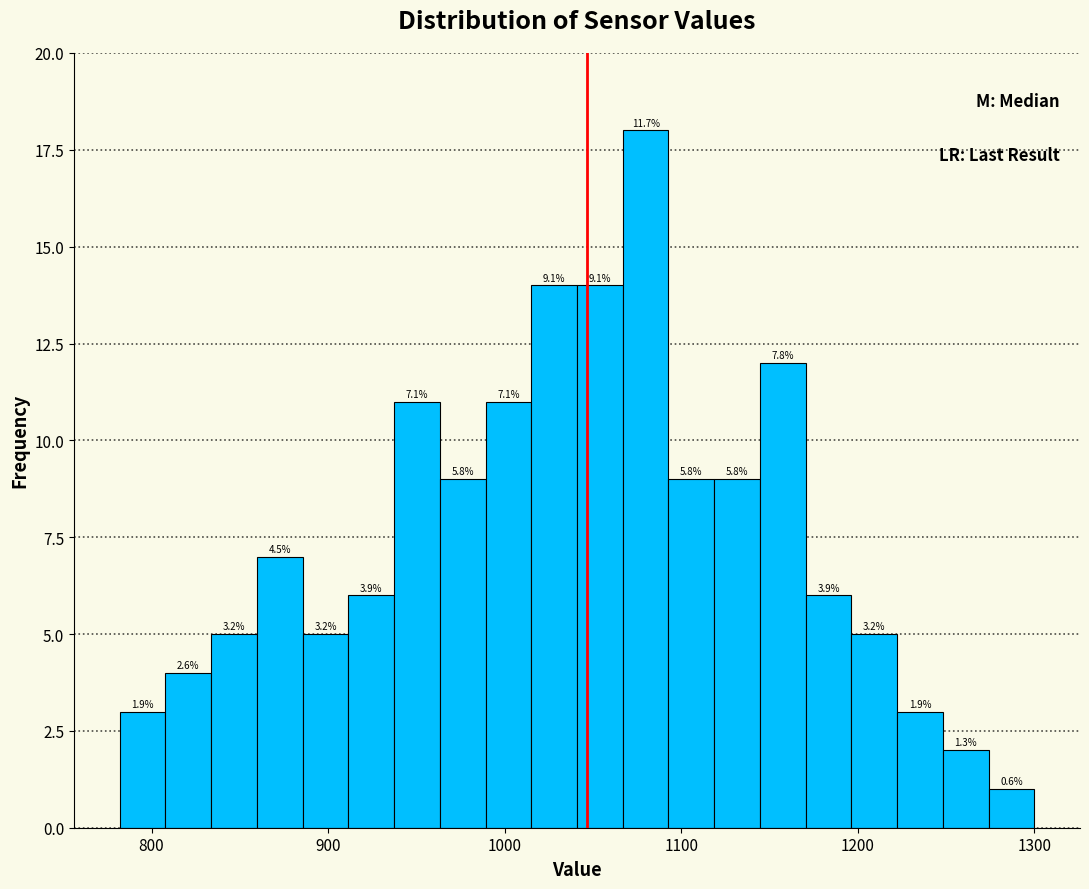

Around what value on the x-axis is the tallest bar? Give the approximate position of its centre, as read against the axis.

1080